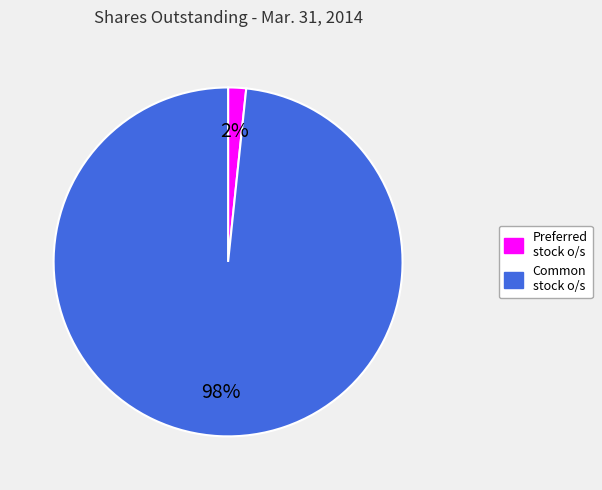

Does any single category account for the majority?

Yes